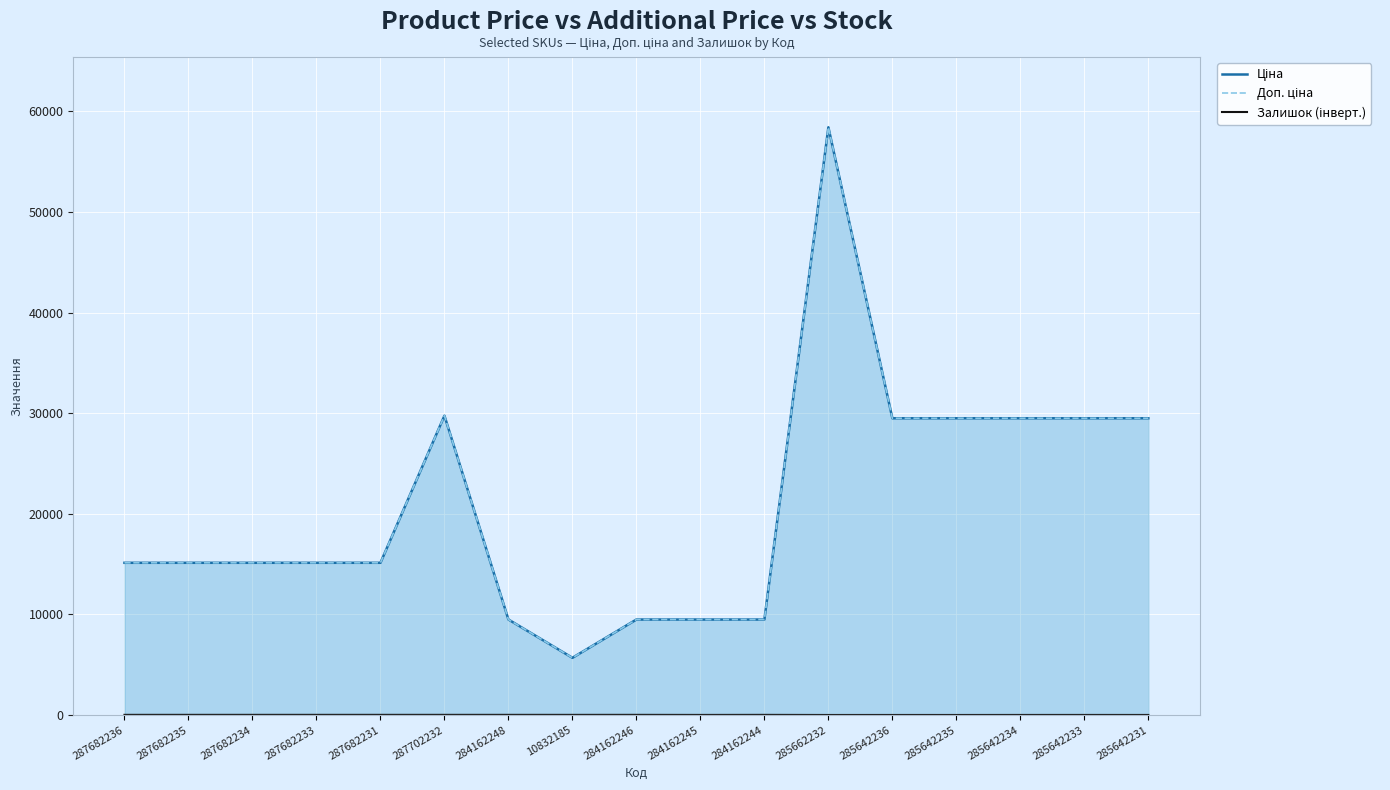

The value of Залишок (інверт.) at 287682231 is 0.0. True or false?

True